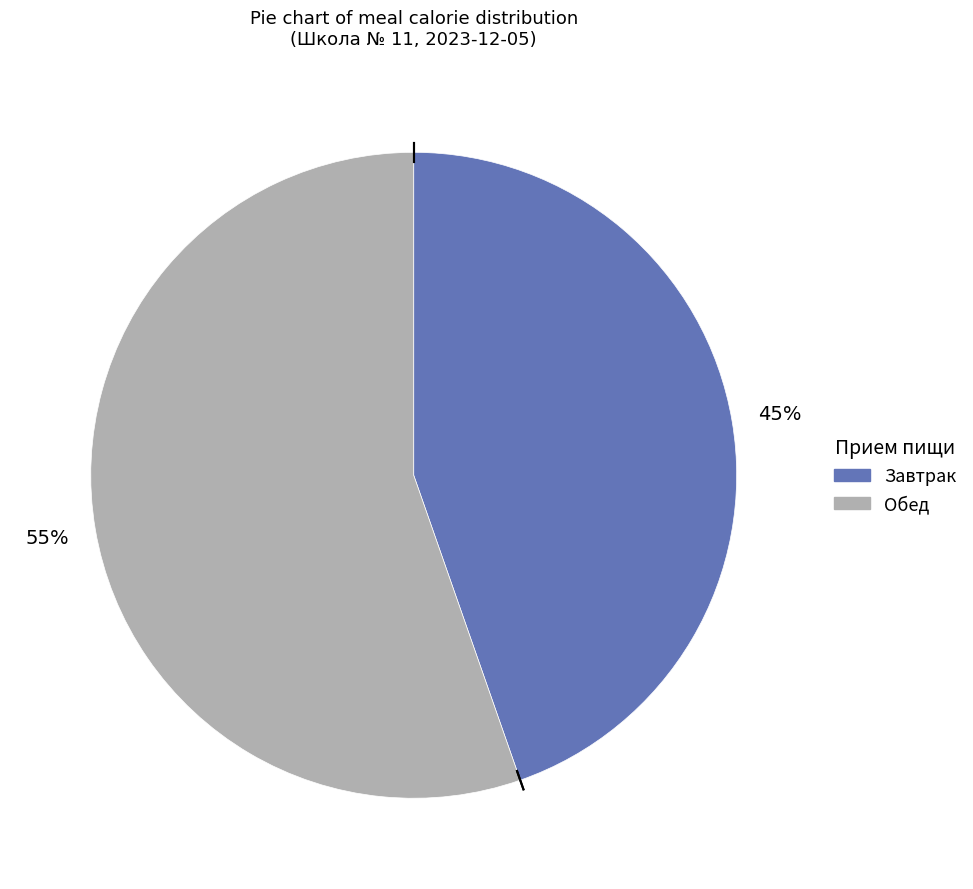

Is it true that Завтрак is 40% of the pie?

False